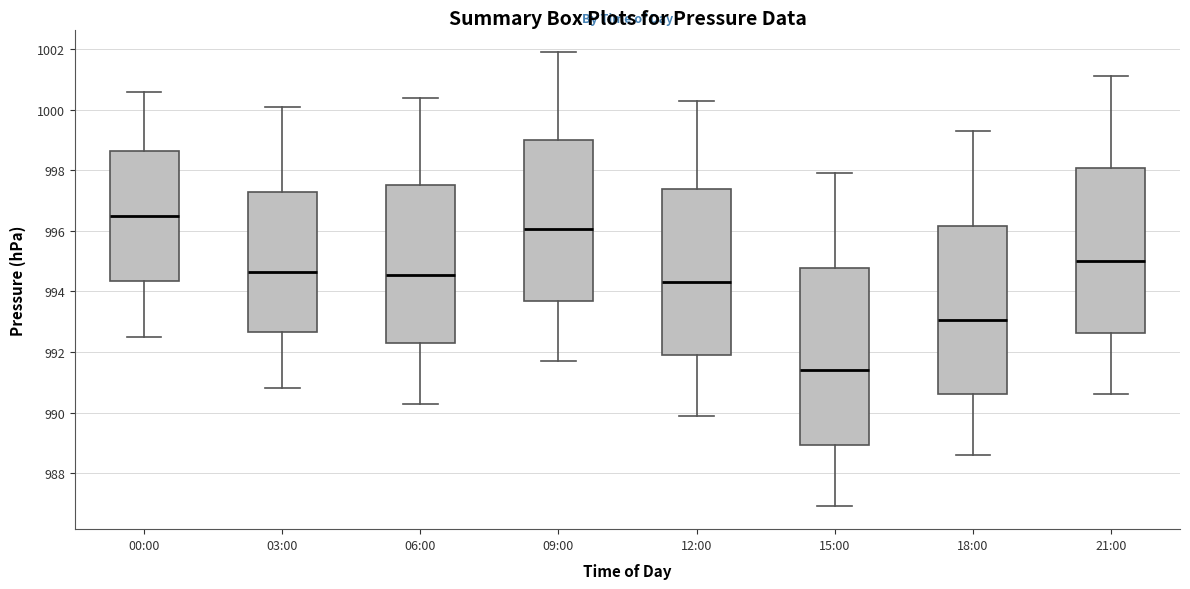

Which box has the lowest median line?

15:00